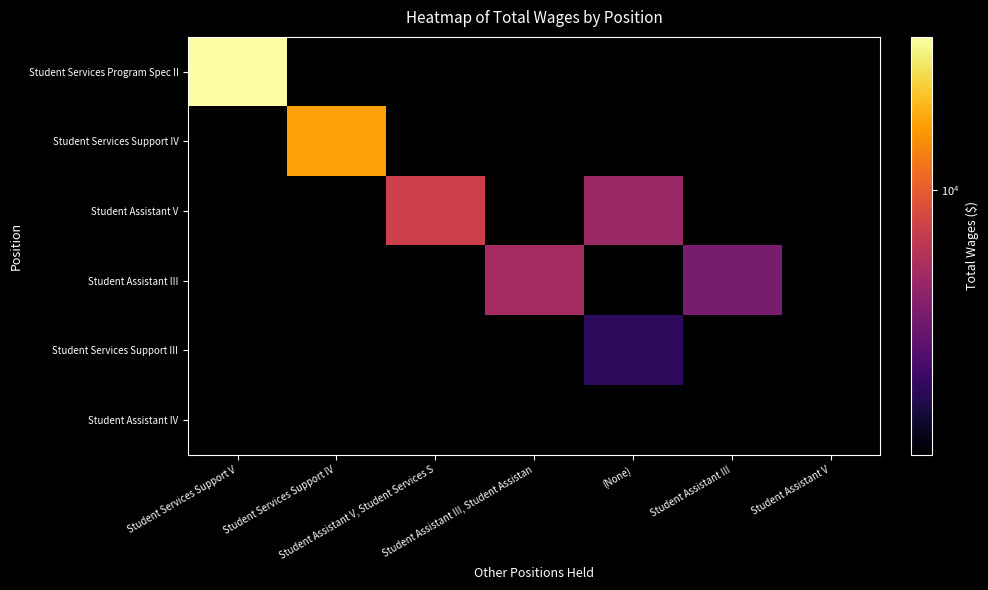

List the series in order of their peak value, lowest first.

Student Assistant IV, Student Services Support III, Student Assistant III, Student Assistant V, Student Services Support IV, Student Services Program Spec II